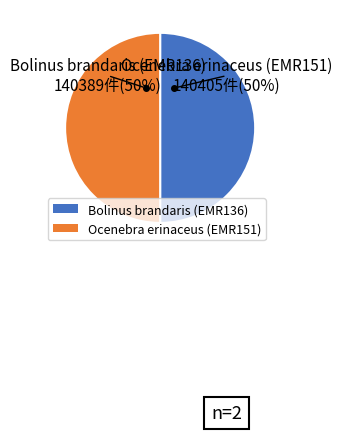

The Bolinus brandaris (EMR136) slice represents 50% of the pie. True or false?

True